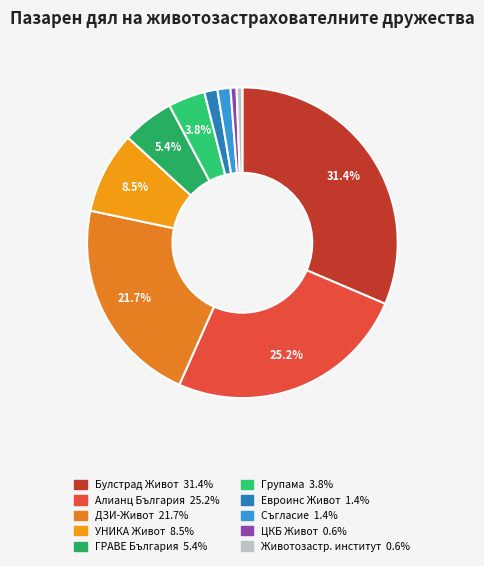

Which category has the smallest portion of the pie?

Животозастрахователен институт